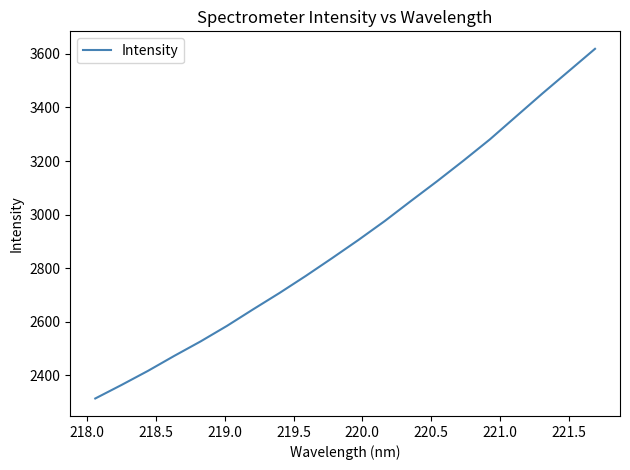

What is the greatest value displayed?

3618.7